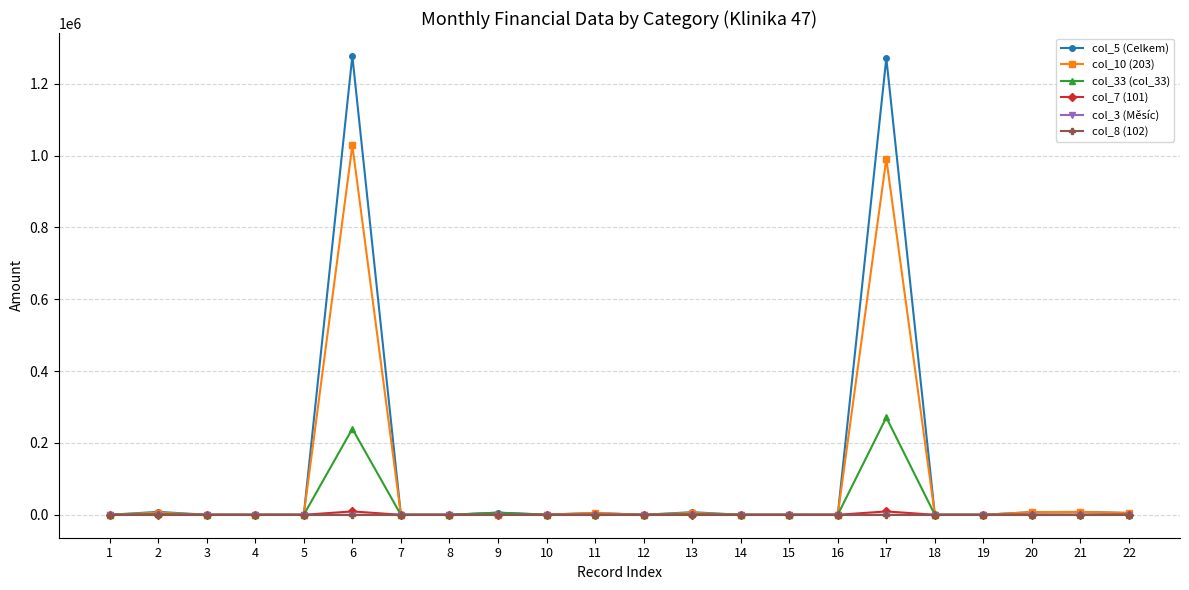

What are all the series names shown in the legend?

col_5 (Celkem), col_10 (203), col_33 (col_33), col_7 (101), col_3 (Měsíc), col_8 (102)